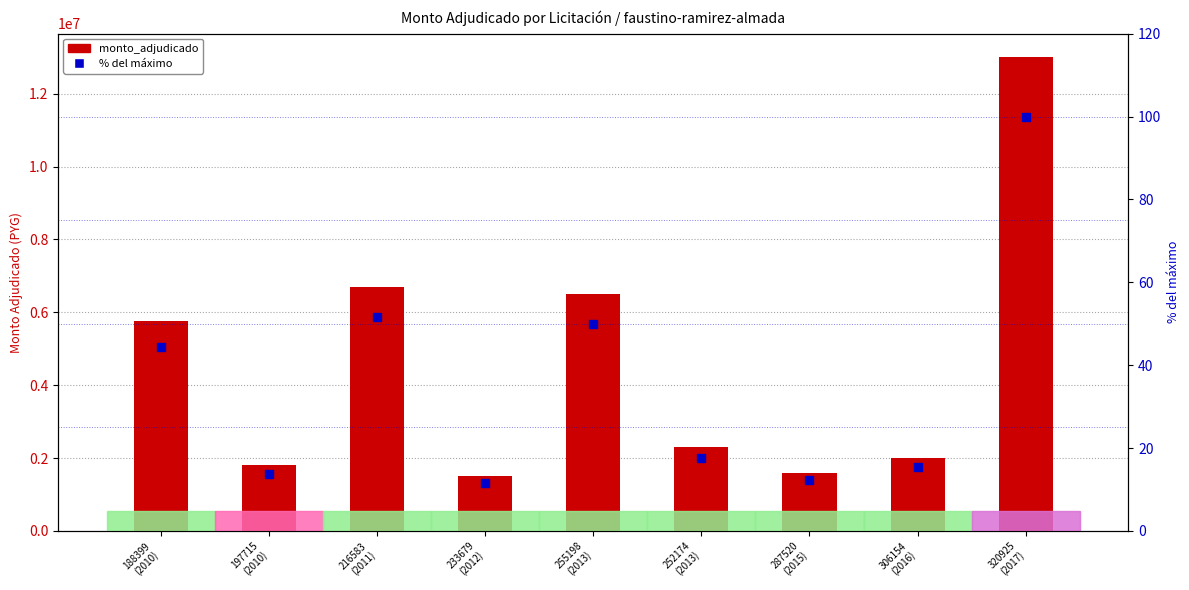

What is the total value across all series at 252174
(2013)?

2300017.7